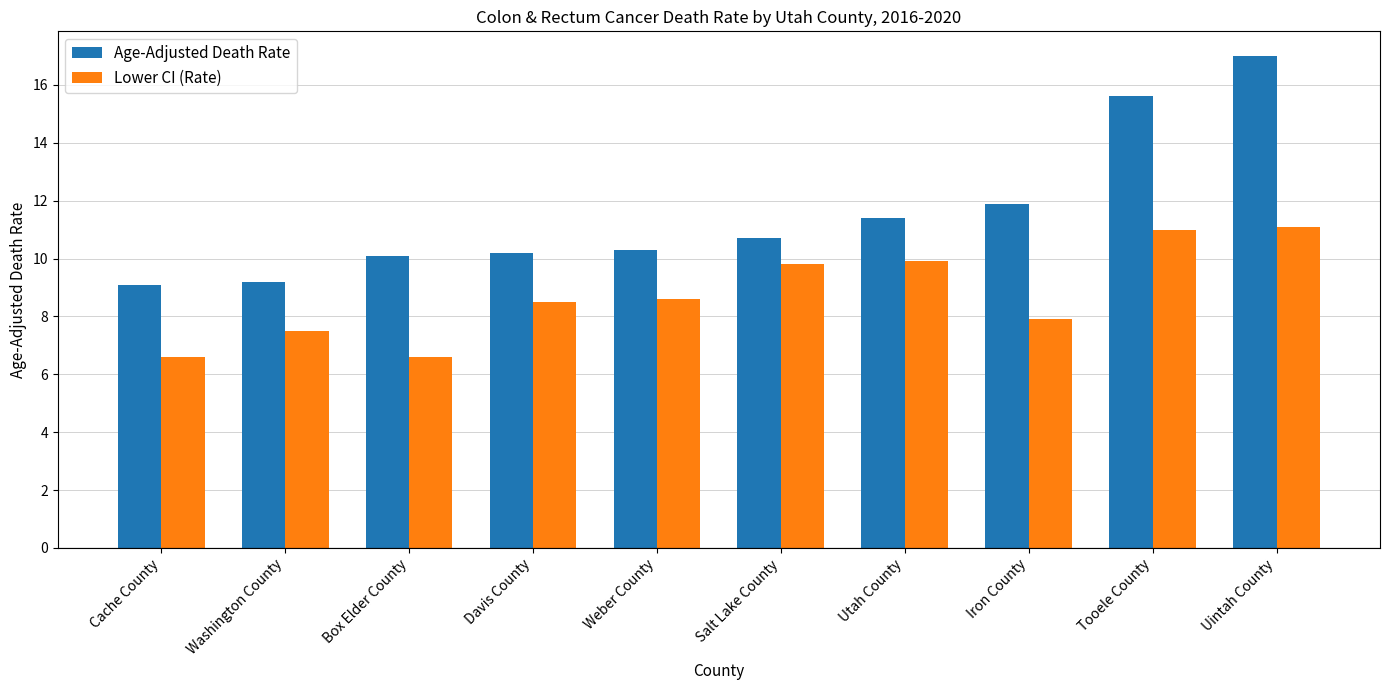

At which label does Age-Adjusted Death Rate first exceed 10?

Box Elder County